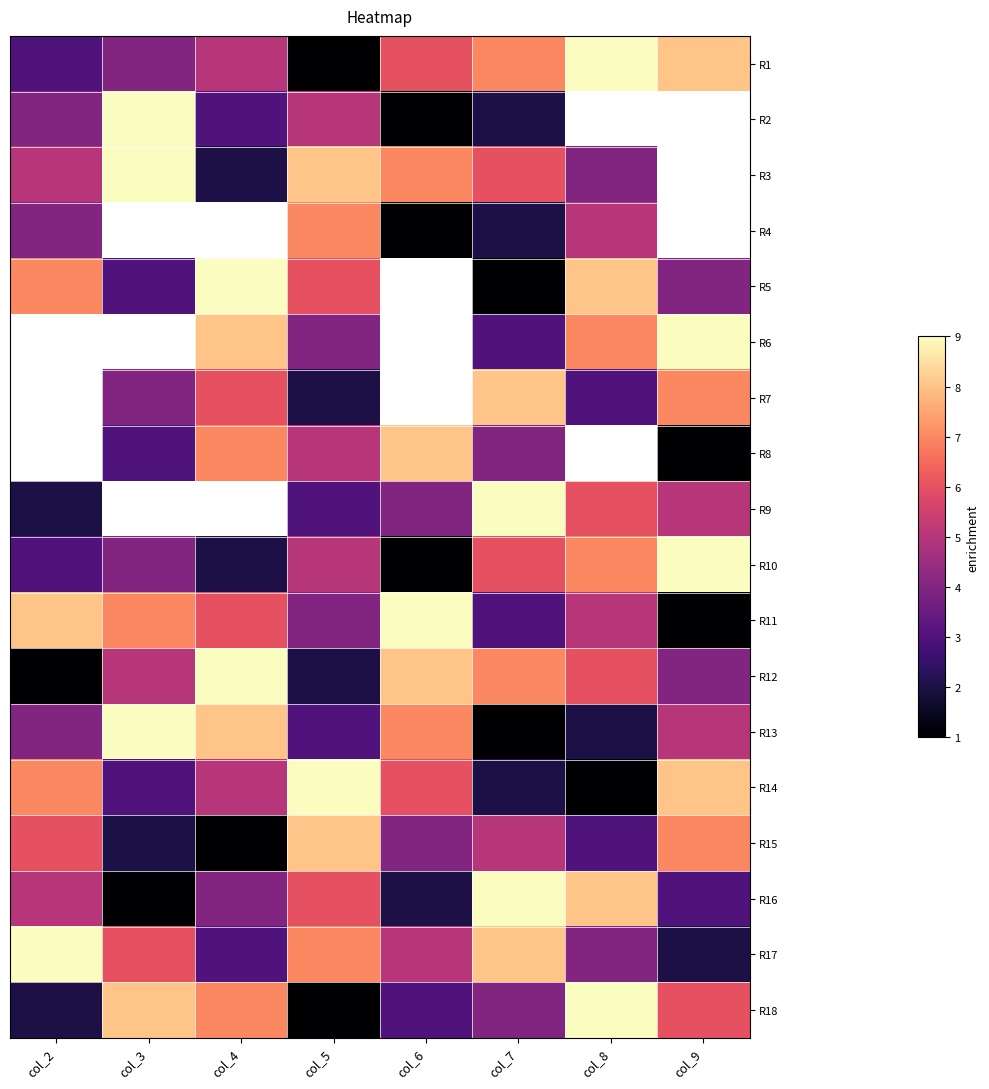

What is the difference between the second highest and second lowest values in the R1 series?

5.0